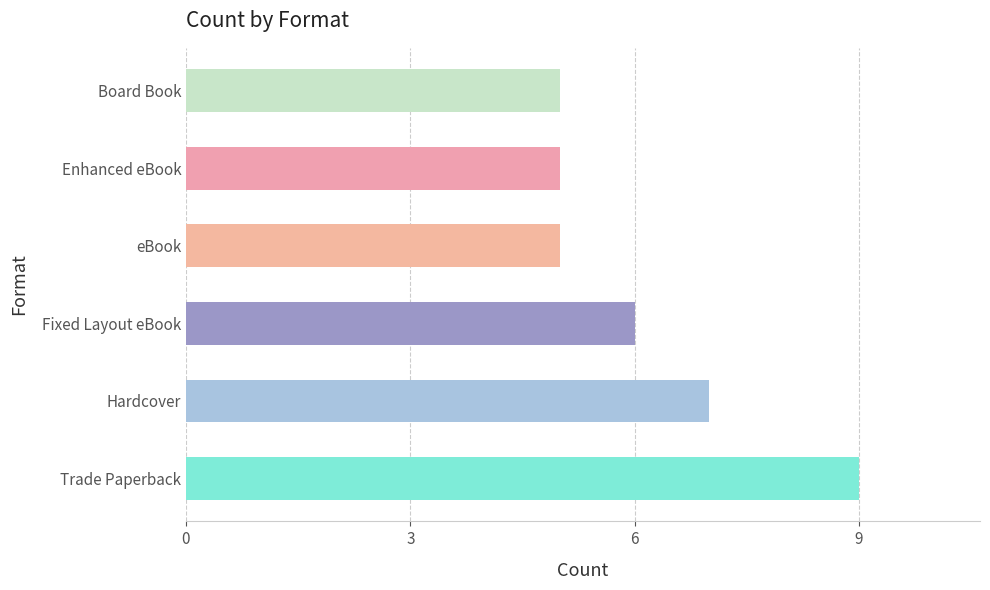

What is the difference between the maximum and minimum values?

4